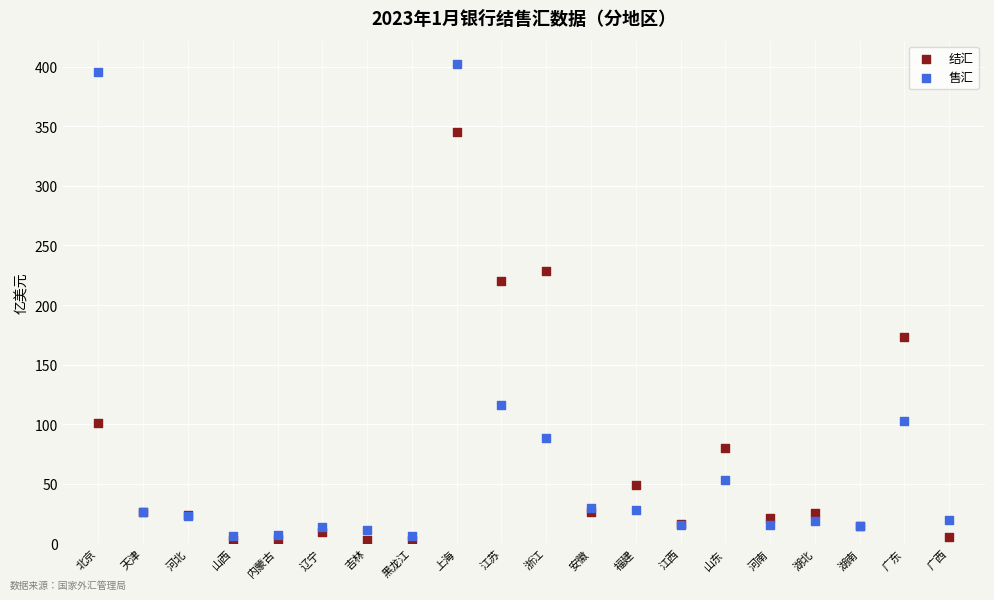

In the 售汇 series, what Y value is closest to 204?

115.7